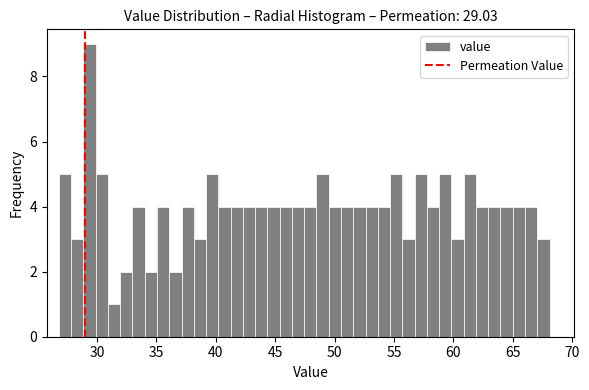

Read against the x-axis, roughly where is the centre of the tallest bar?

29.5